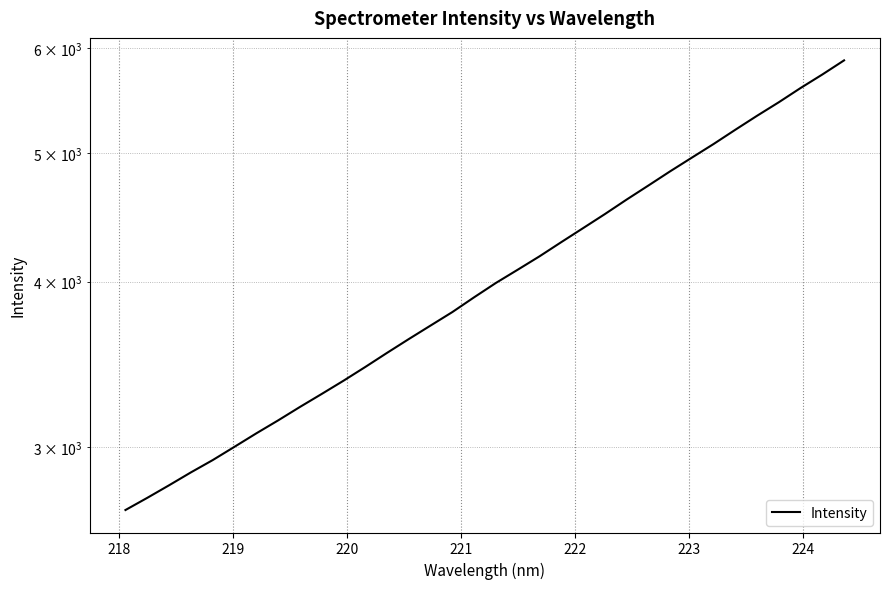

What is the smallest value displayed?

2689.7